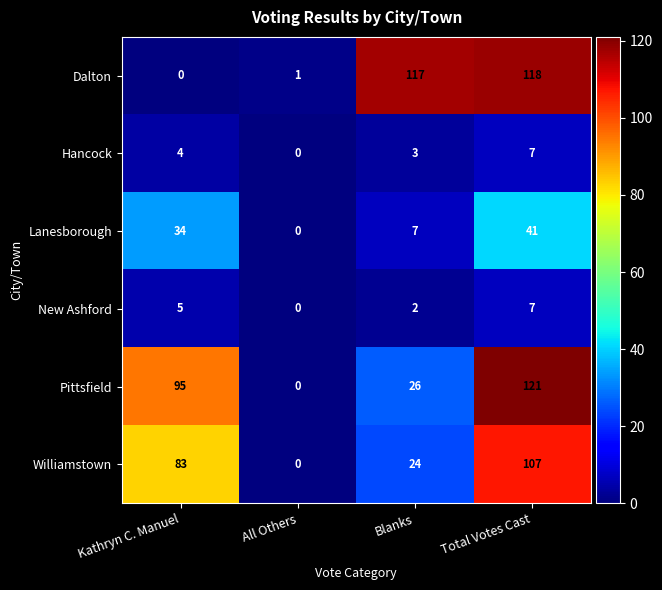

The Dalton series shows 48 at Blanks. True or false?

False